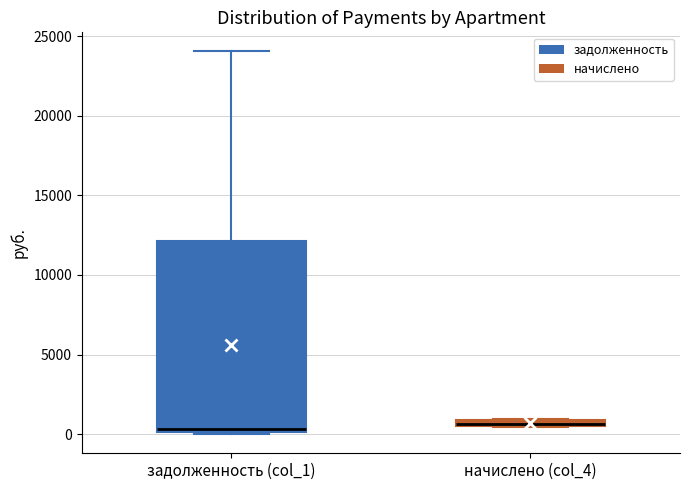

Comparing the boxes themselves (not the whiskers), which one is the tallest?

задолженность (col_1)